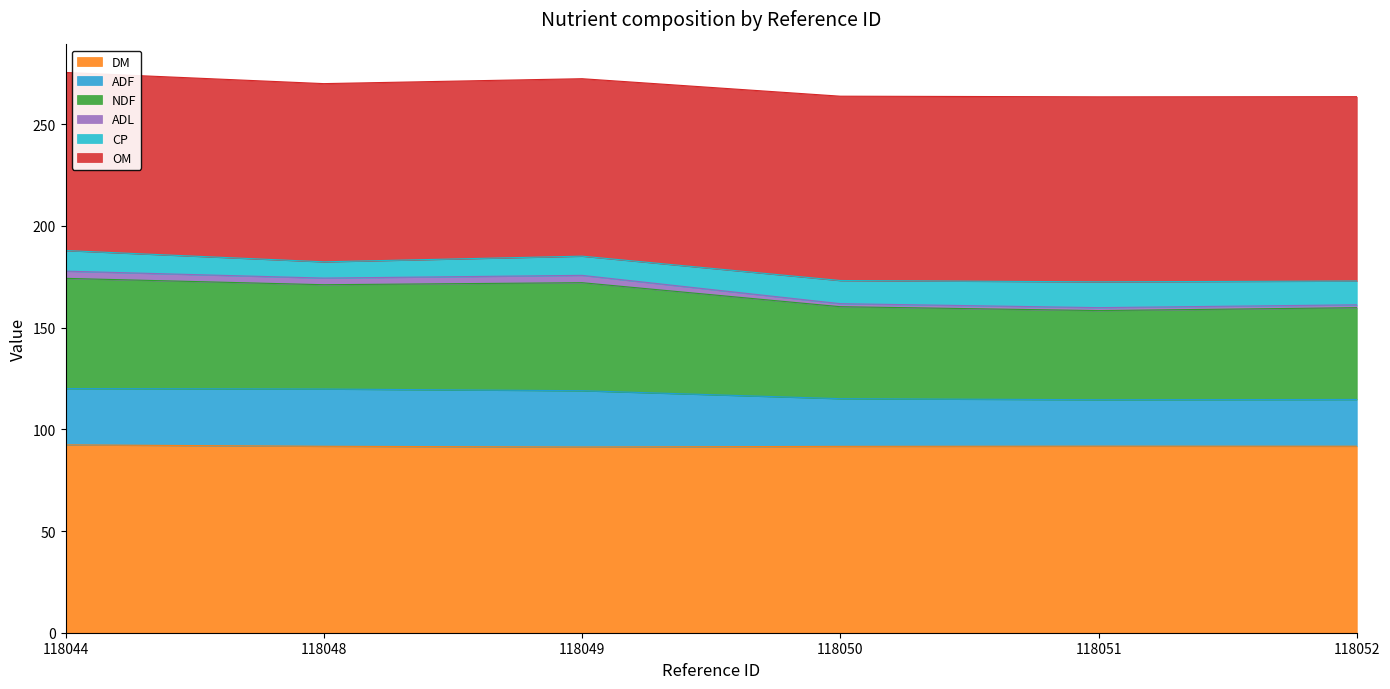

At which label does ADL reach its peak?

118044